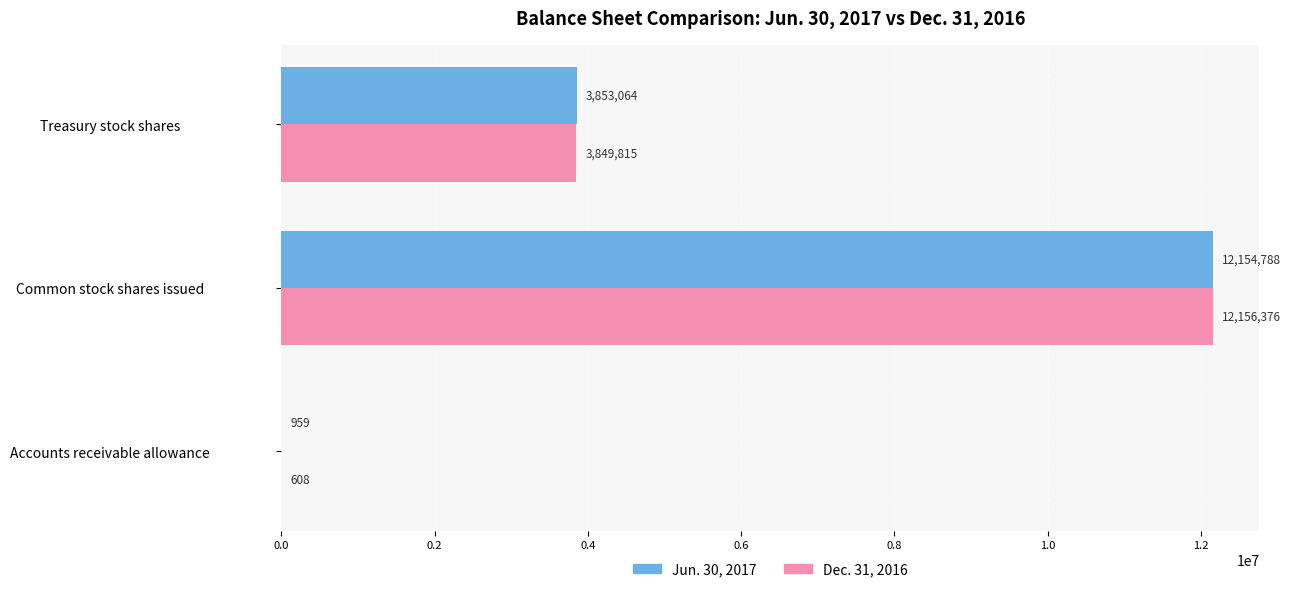

At which label does Jun. 30, 2017 reach its peak?

Common stock shares issued